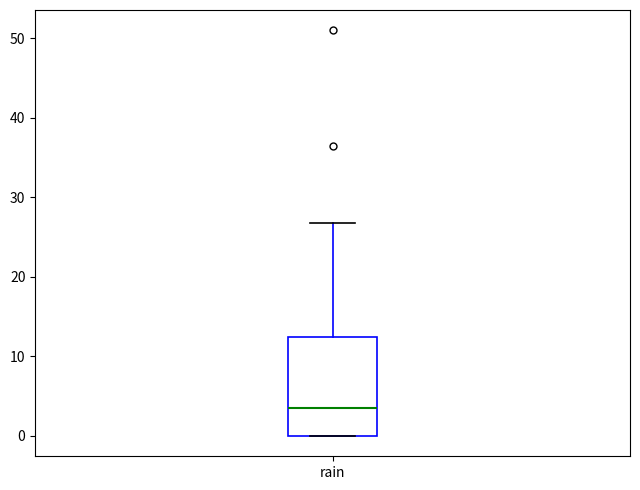

Transcribe this box plot: give where the median line is, the range the box spans, and where the two whiskers end, as read against the y-axis. The values are not printed on the chart, so give them approximately, as read against the axis.

median 4, box 0 to 13, whiskers 0 to 27